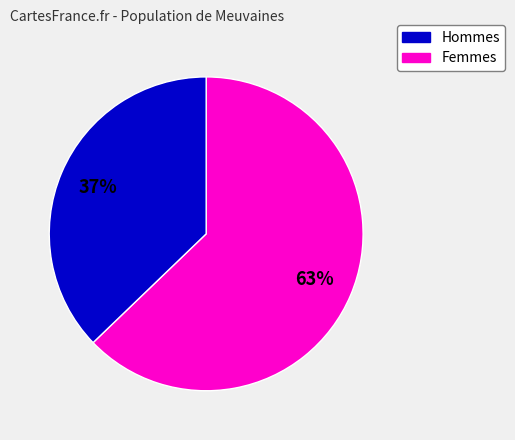

Is there a majority slice in this chart?

Yes